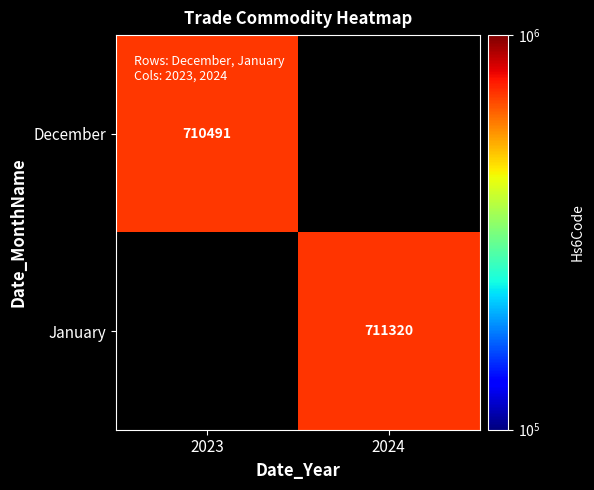

How many values in January are above zero?

1